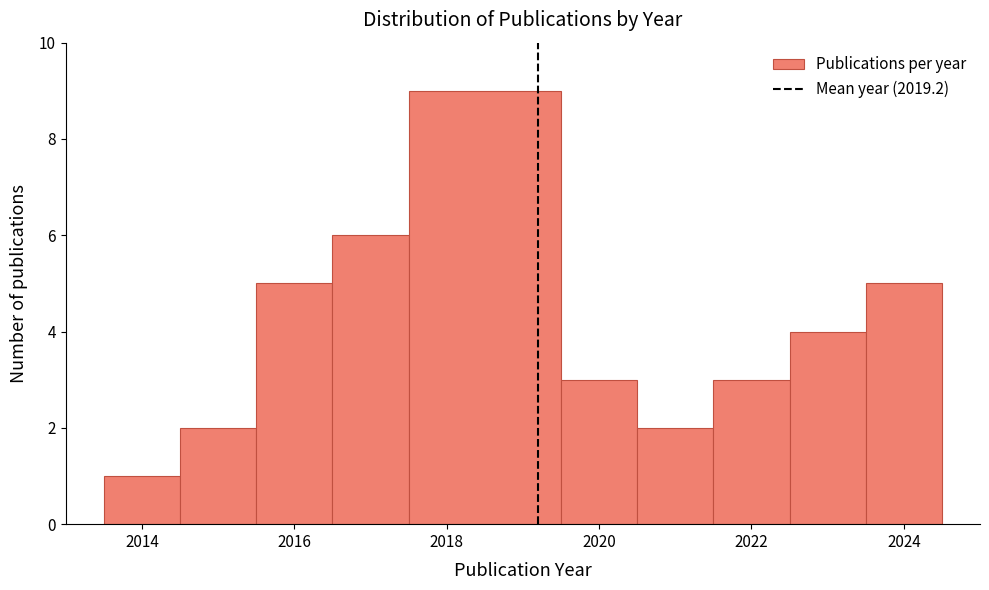

Which range on the x-axis has the tallest bar?

2017.5 to 2019.5